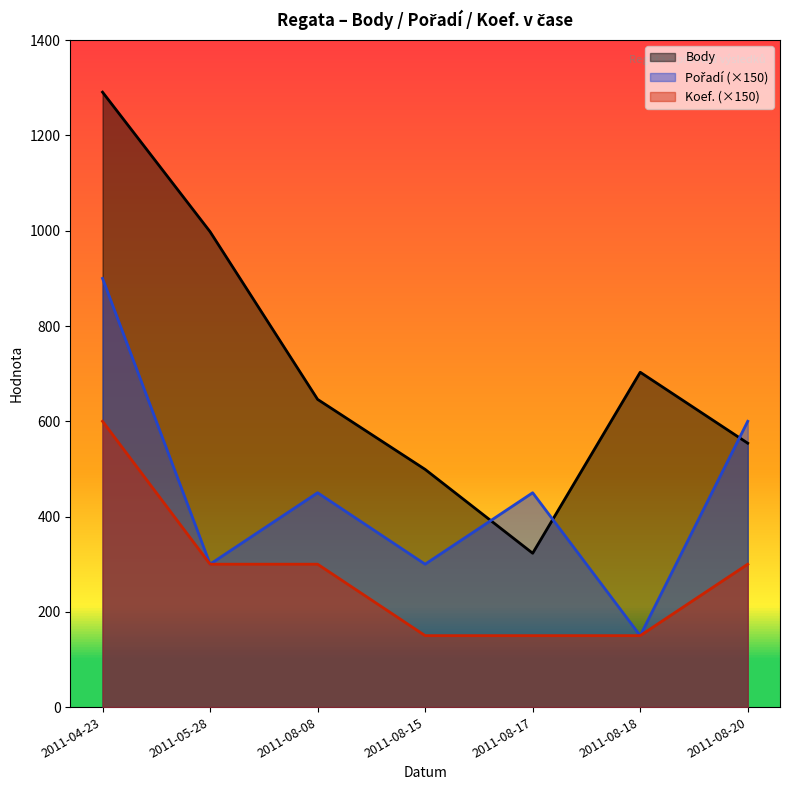

What is the label of the 2nd point from the right?

2011-08-18